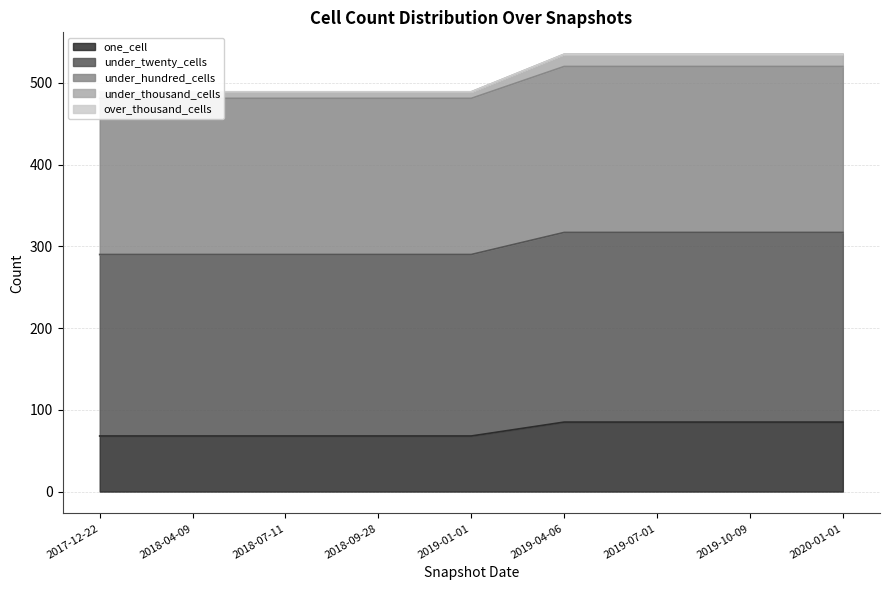

Is it true that one_cell equals 91 at 2017-12-22?

False